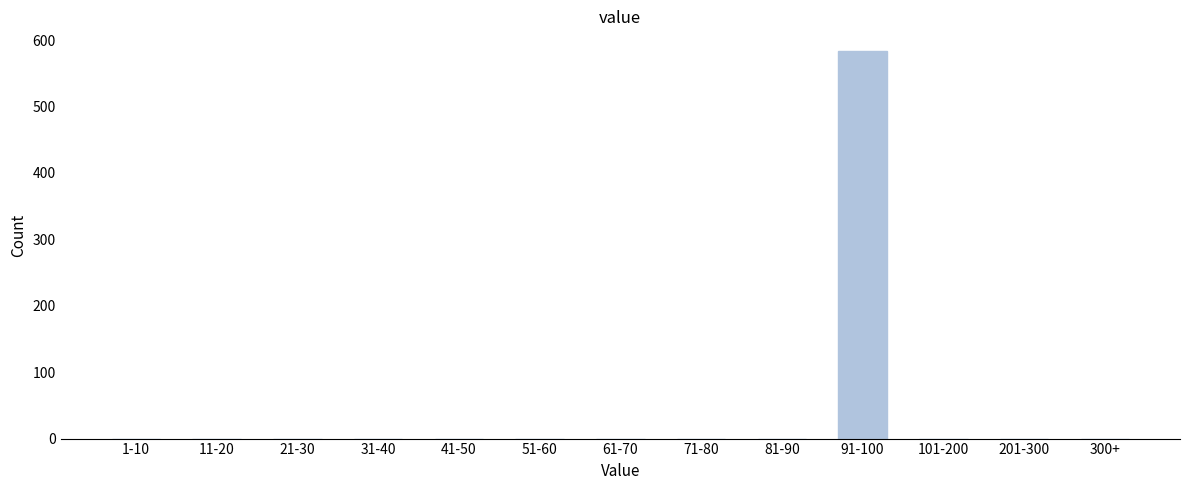

Reading left to right, list all the values displayed in this chart.

1-10=0	11-20=0	21-30=0	31-40=0	41-50=0	51-60=0	61-70=0	71-80=0	81-90=0	91-100=584	101-200=0	201-300=0	300+=0